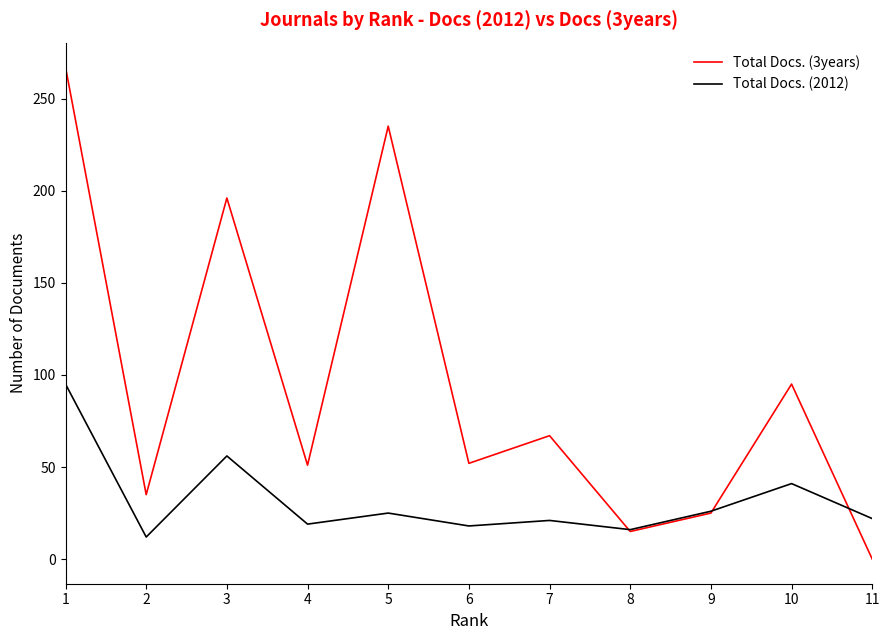

Rank the series by their maximum value, from highest to lowest.

Total Docs. (3years), Total Docs. (2012)